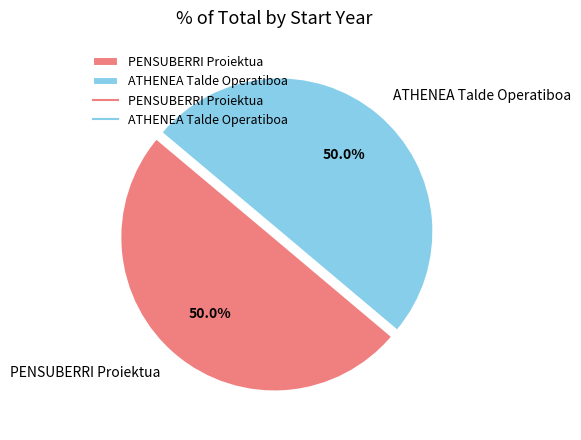

True or false: PENSUBERRI Proiektua accounts for 61% of the total.

False